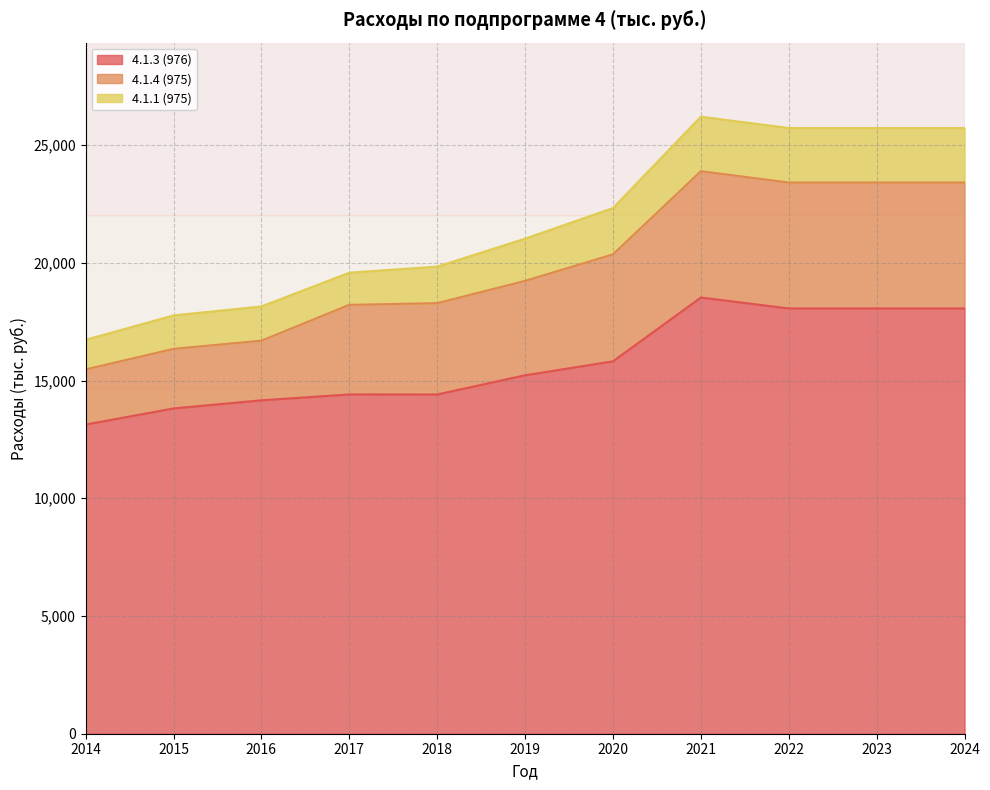

What is the total value across all series at 2017?

19581.9